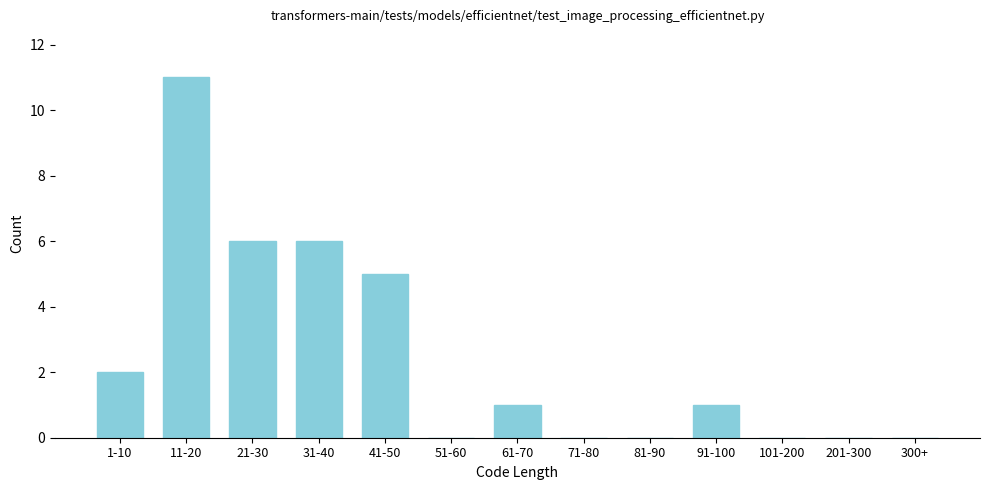

Reading left to right, what are all the values shown in this chart?

1-10=2	11-20=11	21-30=6	31-40=6	41-50=5	51-60=0	61-70=1	71-80=0	81-90=0	91-100=1	101-200=0	201-300=0	300+=0